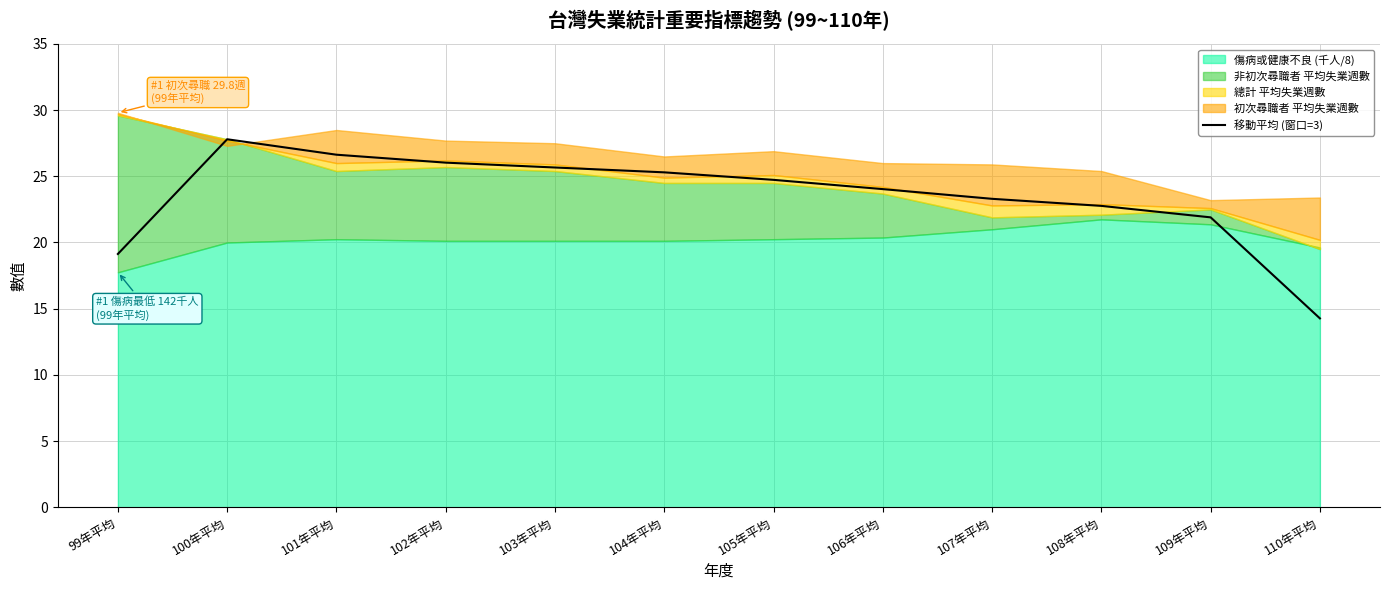

List the labels in order of value, largest first.

100年平均, 101年平均, 102年平均, 103年平均, 104年平均, 105年平均, 106年平均, 107年平均, 108年平均, 109年平均, 99年平均, 110年平均